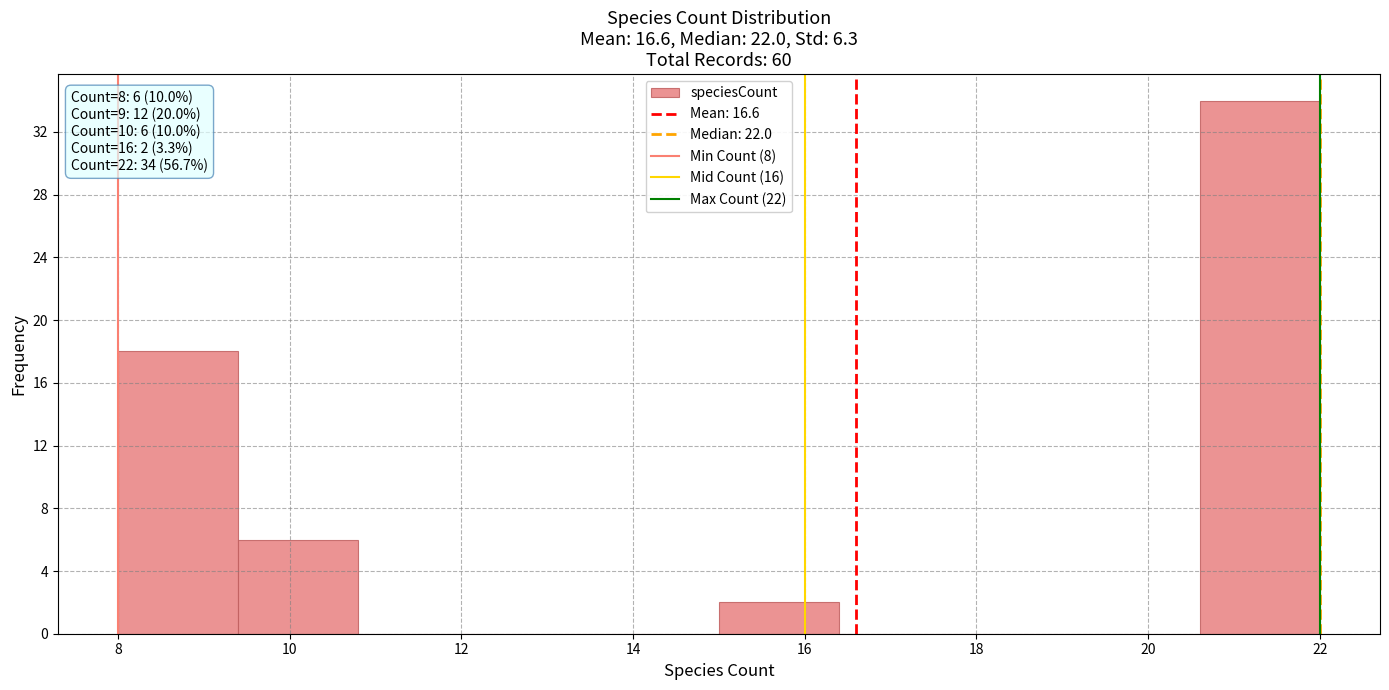

Which range on the x-axis has the tallest bar?

20.6 to 22.0